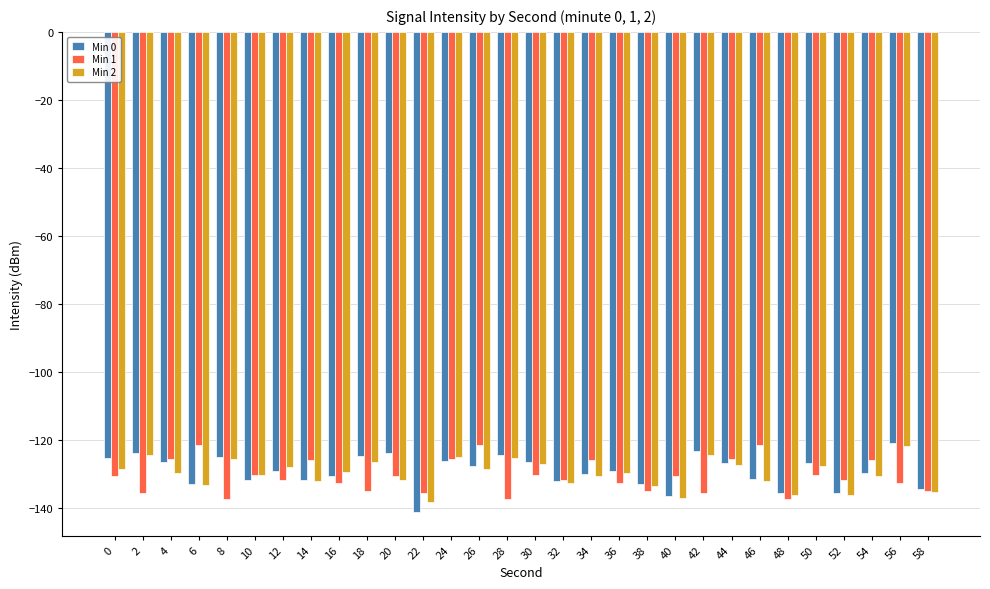

What is the sum of all Min 1 values?

-3915.8